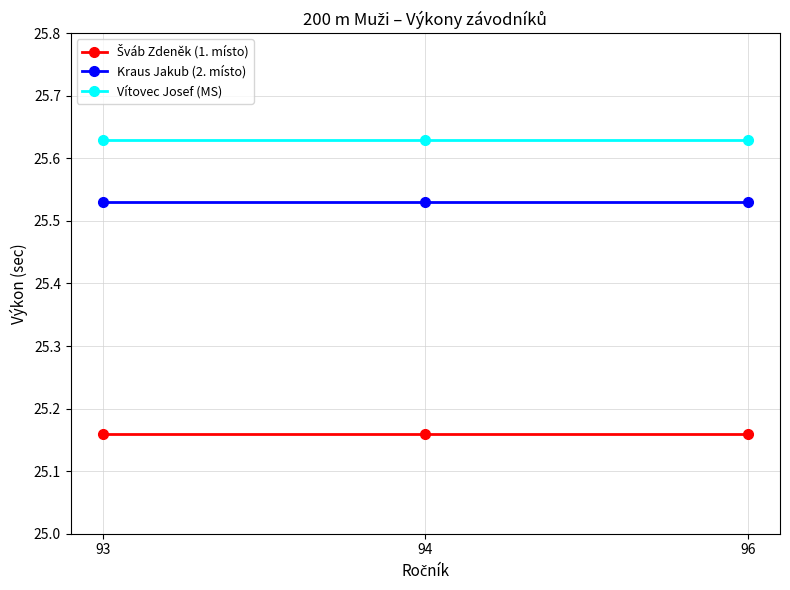

Is it true that Kraus Jakub (2. místo) equals 38.4 at 94?

False